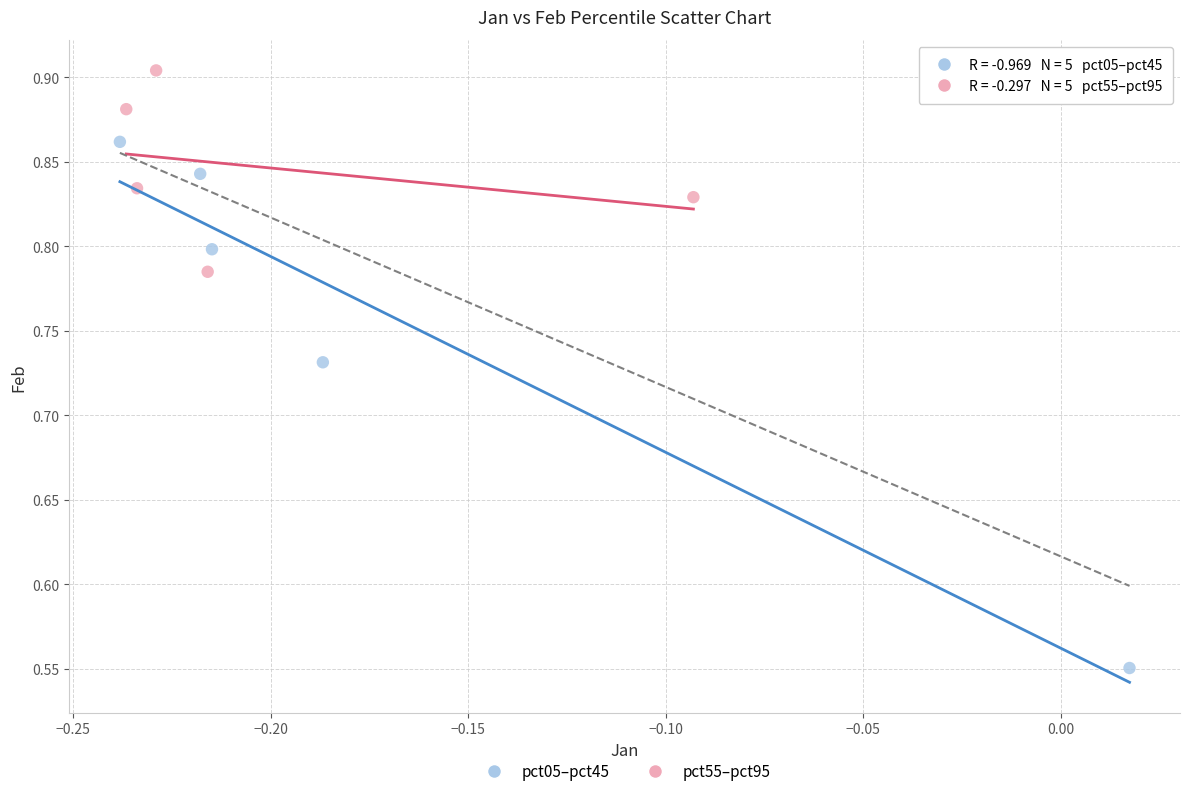

Which series contains the highest Y value?

pct55–pct95